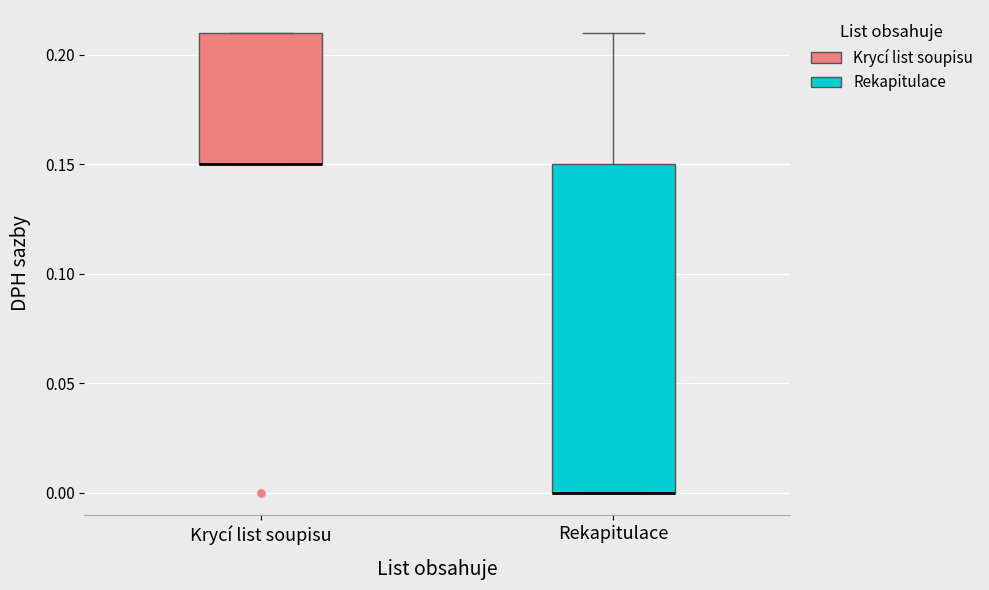

Reading left to right, transcribe this box plot: for each box, give where its median line is, the range the box spans, and where its two whiskers end, as read against the y-axis. The values are not printed on the chart, so give them approximately, as read against the axis.

Krycí list soupisu: median 0.15 (drawn on the box's lower edge), box 0.15 to 0.21, whiskers 0.15 to 0.21
Rekapitulace: median 0.00 (drawn on the box's lower edge), box 0.00 to 0.15, whiskers 0.00 to 0.21